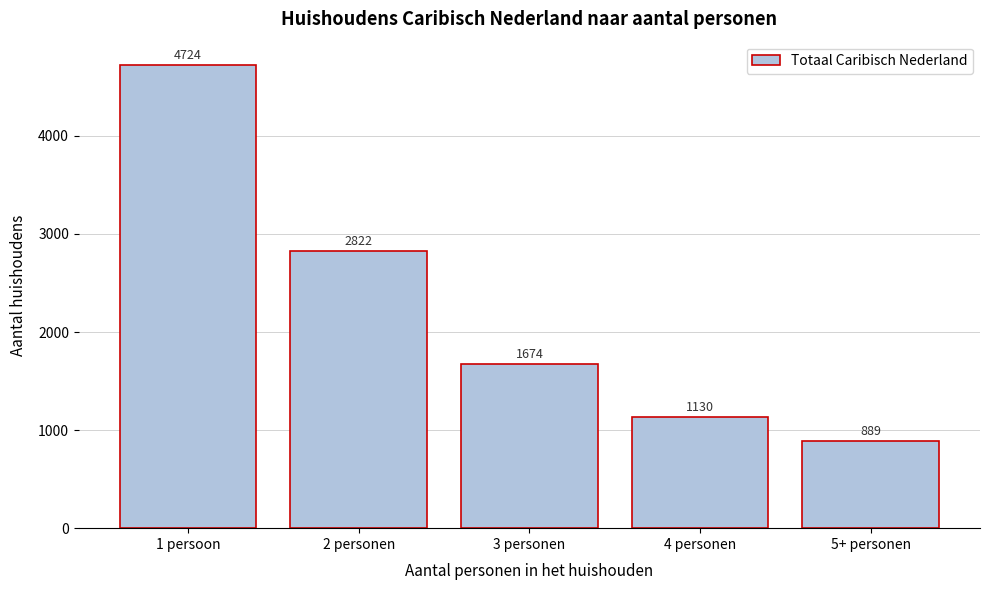

Reading left to right, what are all the values shown in this chart?

1 persoon=4724	2 personen=2822	3 personen=1674	4 personen=1130	5+ personen=889